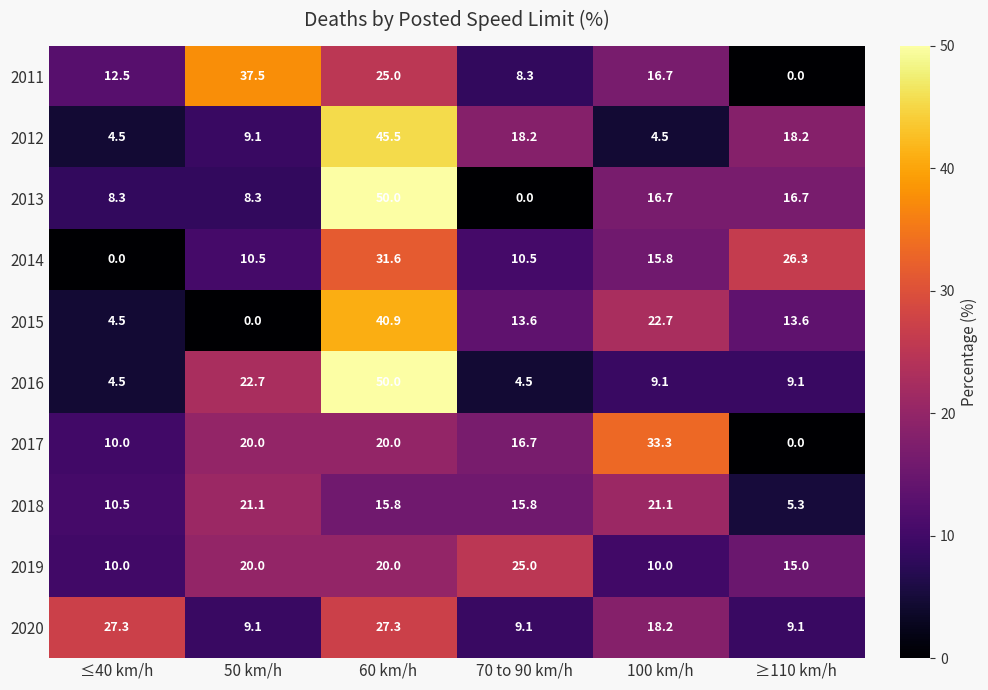

What is the difference between the maximum and second lowest values in the 2013 series?

41.7